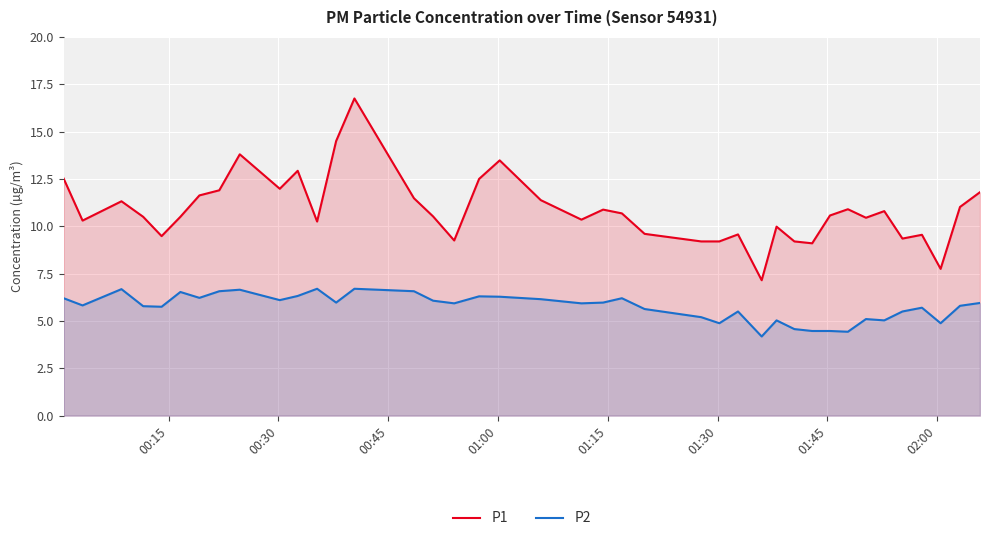

Rank the series by their maximum value, from highest to lowest.

P1, P2